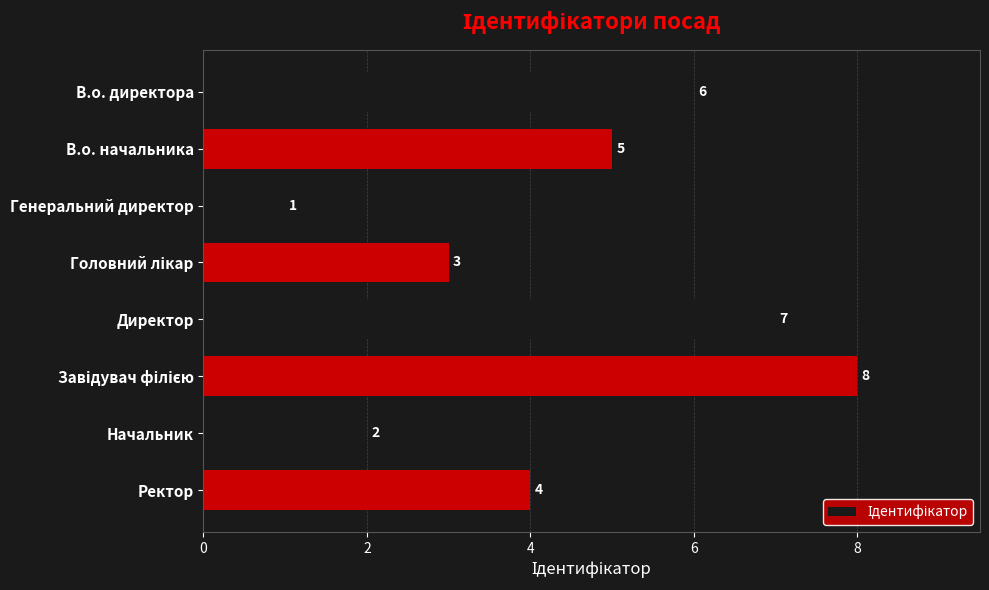

What is the minimum value shown in the chart?

1